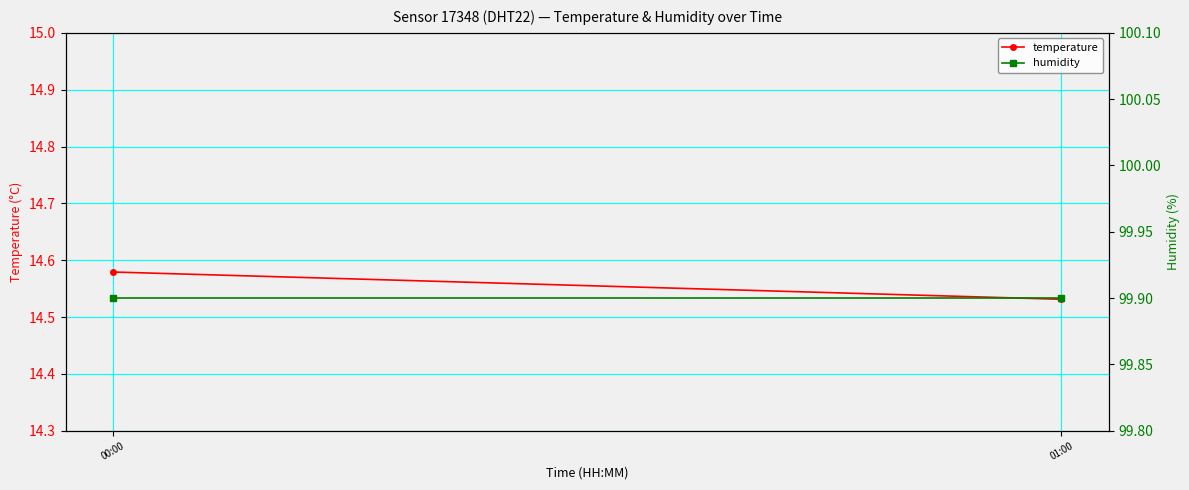

What is the value of the humidity point at the 2nd from the left?

99.9